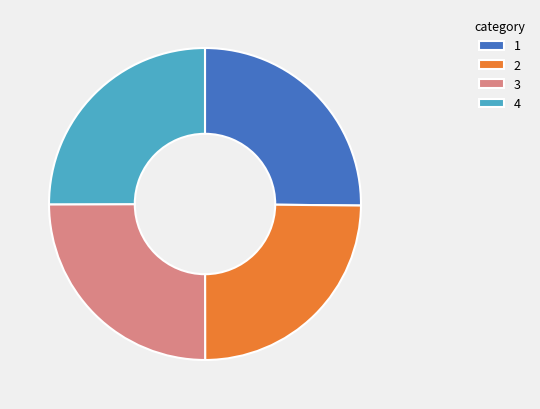

Is it true that 2 is 25% of the pie?

True